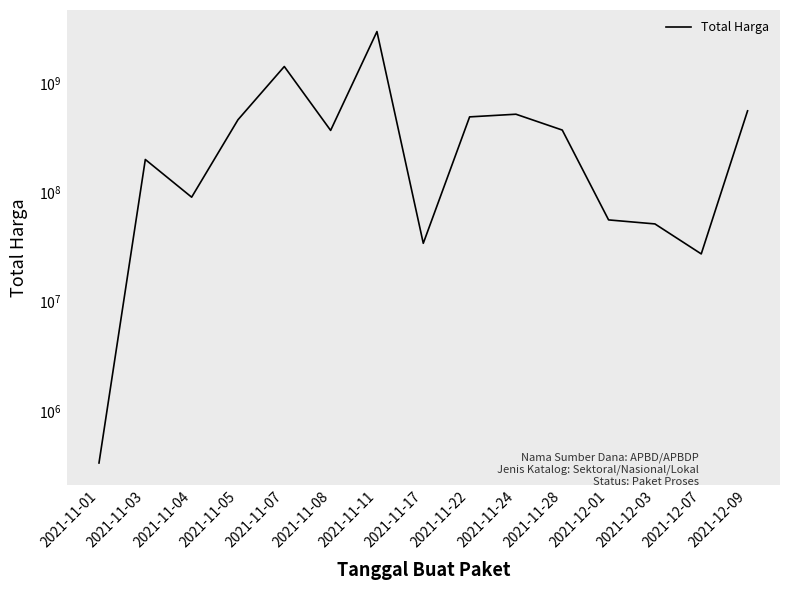

Does the chart display data point markers on the line(s)?

No